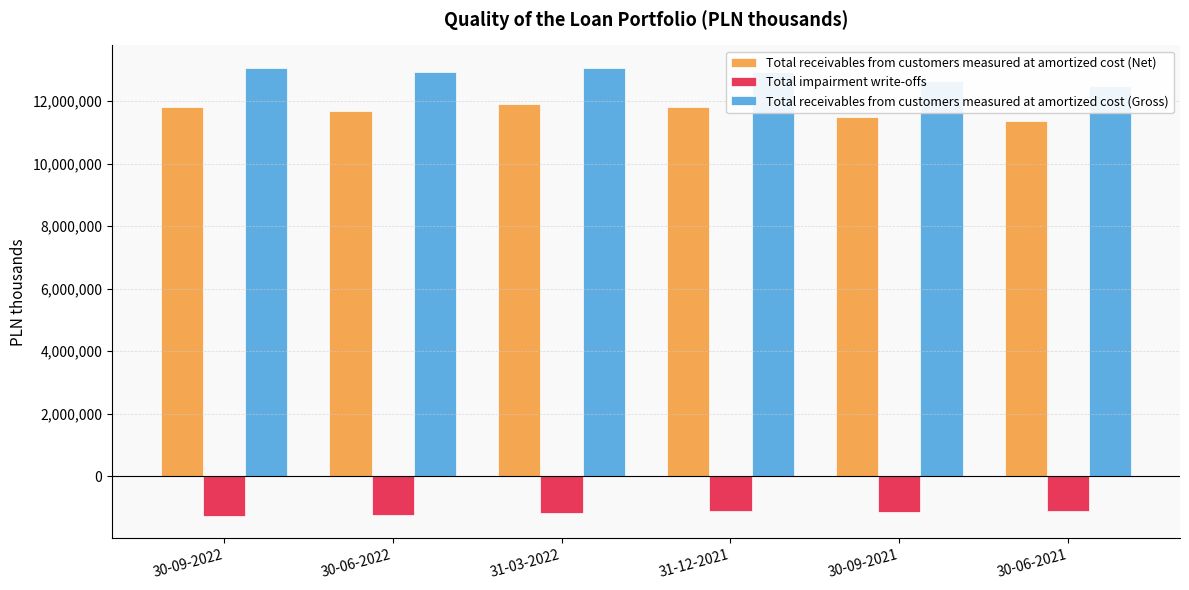

Reading right to left, extract all data points from this chart.

Total receivables from customers measured at amortized cost (Net): 11360647	11482446	11804018	11889956	11669539	11795894
Total impairment write-offs: -1105436	-1146870	-1122626	-1167833	-1254800	-1267063
Total receivables from customers measured at amortized cost (Gross): 12466083	12629316	12926644	13057789	12924339	13062957